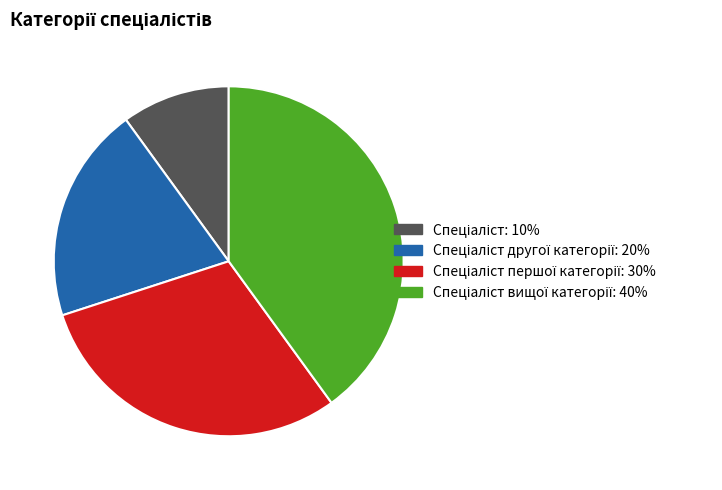

How many segments does this pie chart have?

4